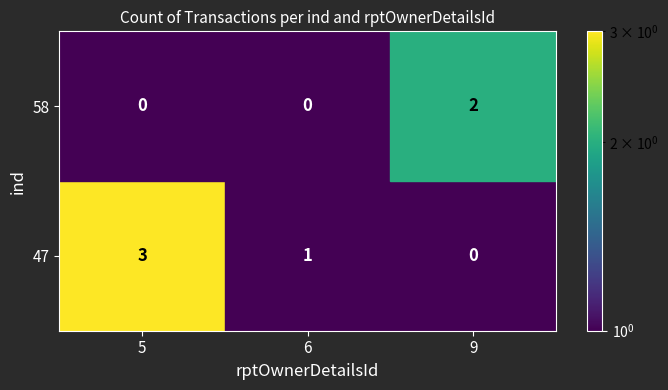

How many positive values does the 47_5 series have?

1